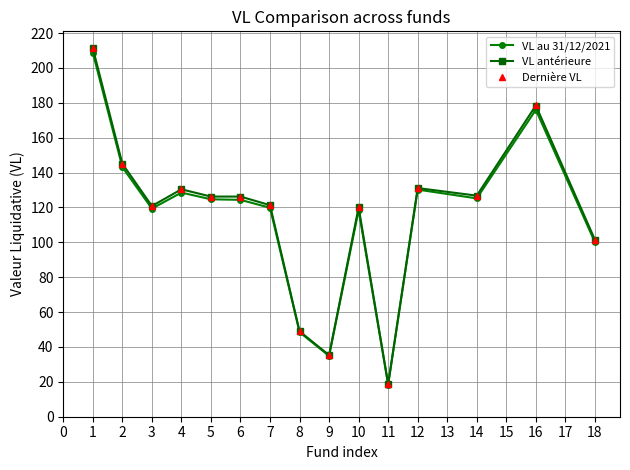

True or false: VL antérieure has a value of 71.4 at 5.

False